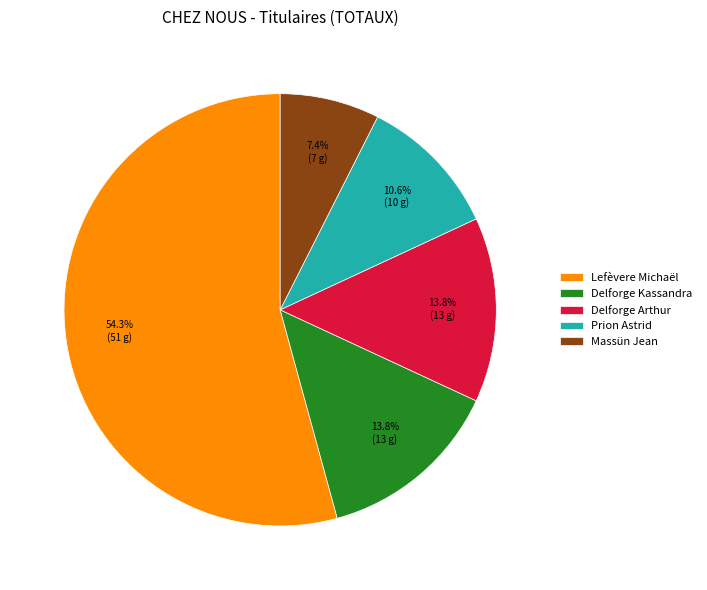

To the nearest percent, what percentage of the pie is Delforge Arthur?

14%